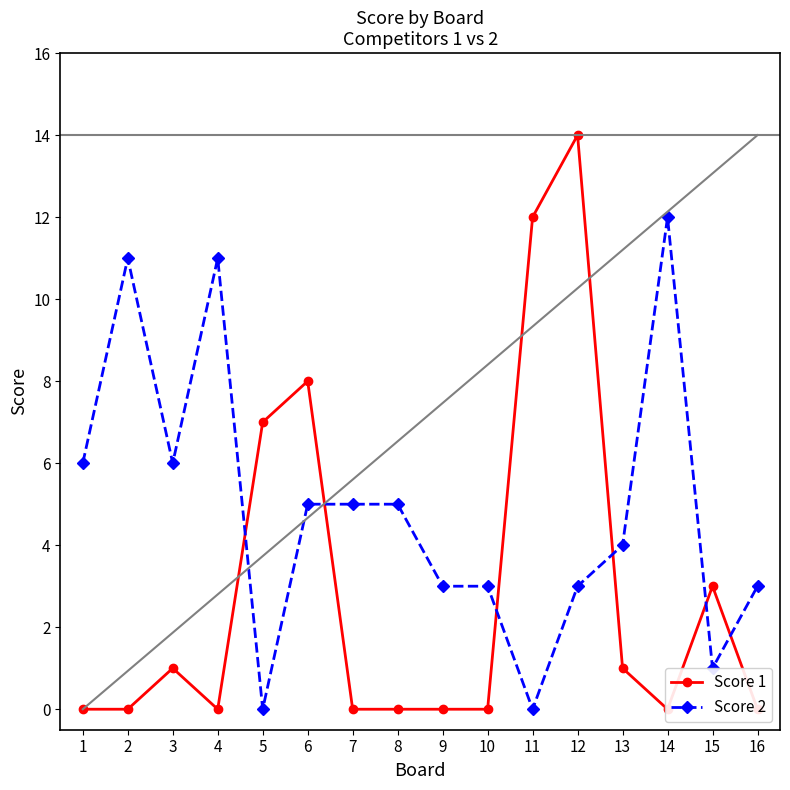

Which category has the highest value in the Score 1 series?

12